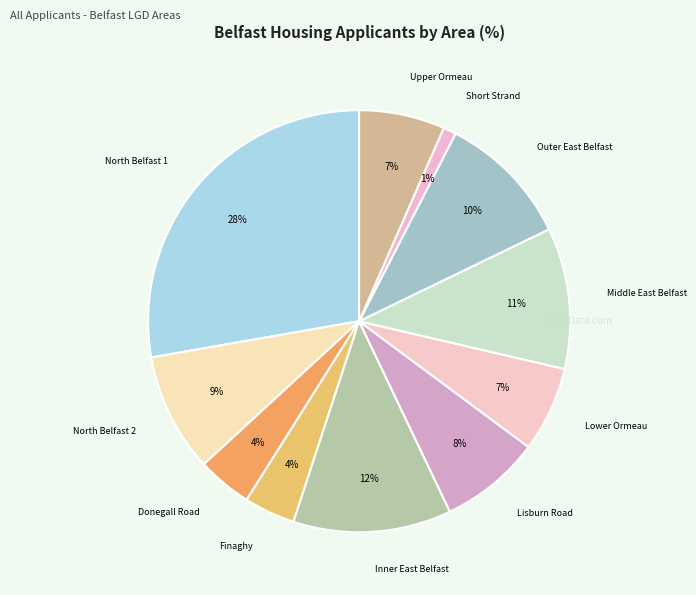

Which category has the smallest portion of the pie?

Short Strand